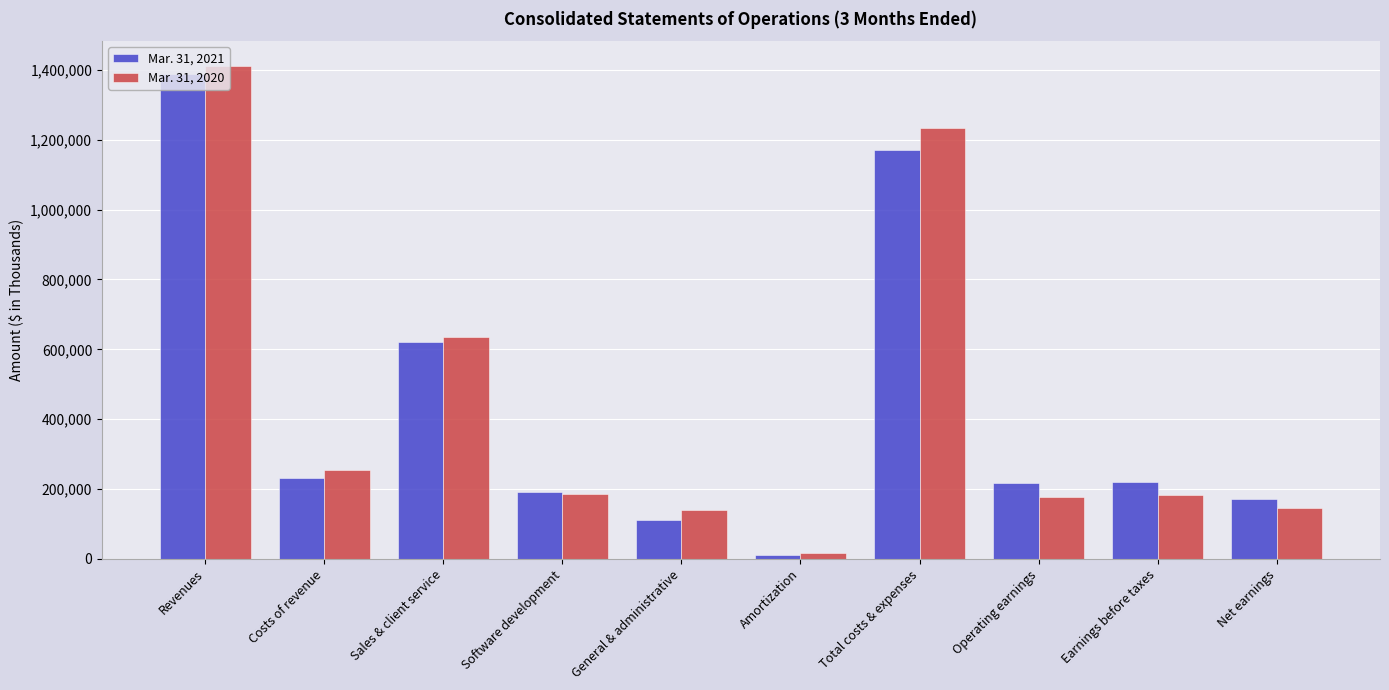

Rank the series by their average value, from lowest to highest.

Mar. 31, 2021, Mar. 31, 2020